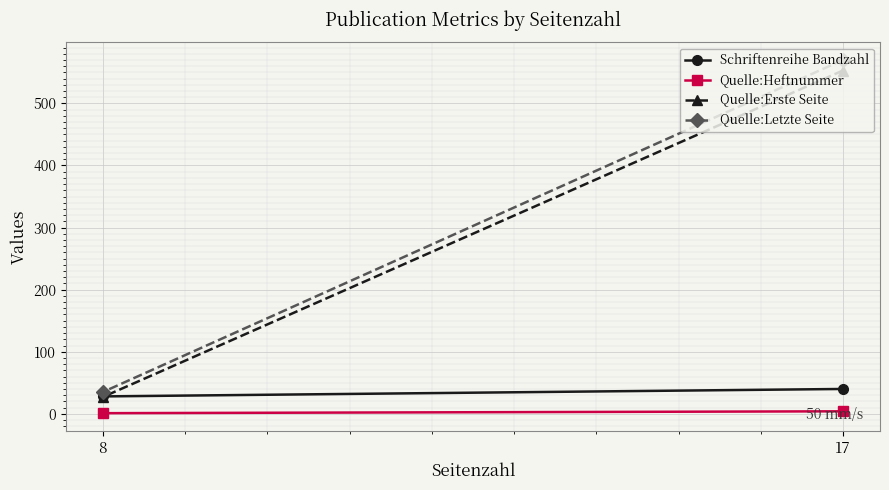

What is the difference between the highest and lowest values at 17?

566